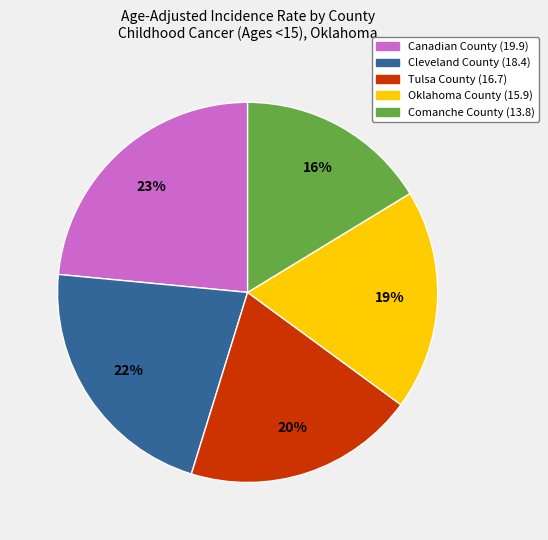

Which slice is the smallest?

Comanche County